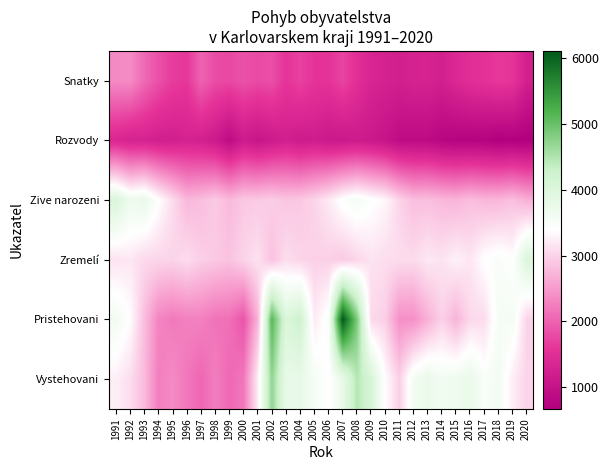

Rank the categories by Zremelí value from highest to lowest.

2020, 2018, 2017, 2019, 2015, 2013, 1992, 2016, 2014, 2009, 1991, 2001, 2010, 2003, 1996, 2011, 2012, 1993, 1994, 2008, 2004, 2000, 1995, 2005, 2006, 1997, 2007, 1998, 1999, 2002